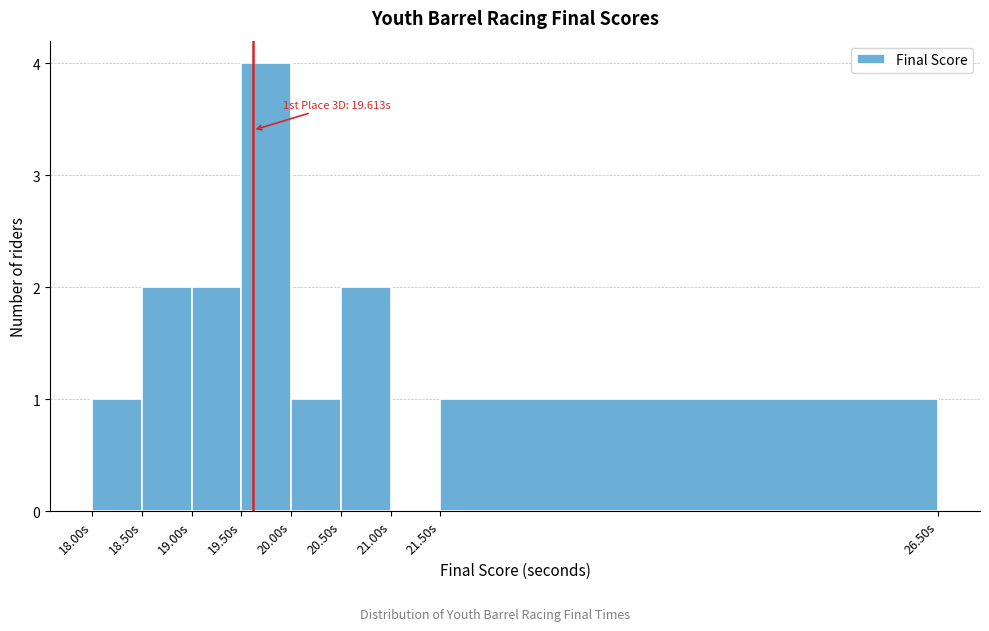

Which range on the x-axis has the tallest bar?

19.5 to 20.0